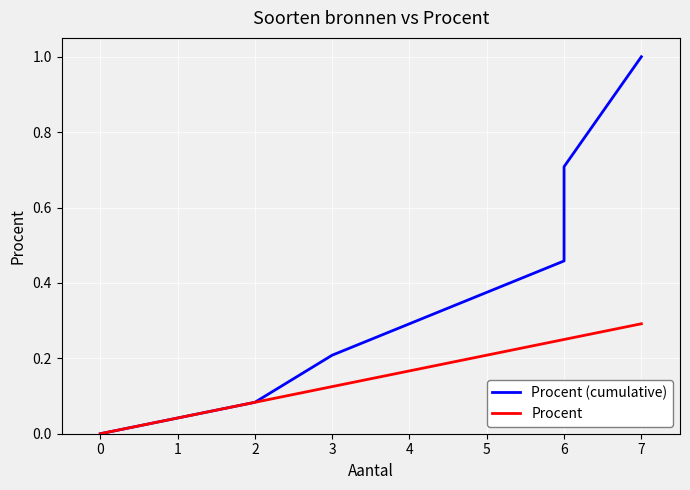

Which series has the widest spread of values?

Procent (cumulative)